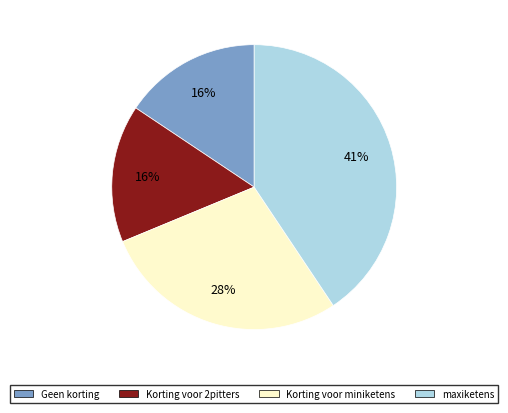

Is the sum of Korting voor miniketens and Korting voor 2pitters greater than half?

No